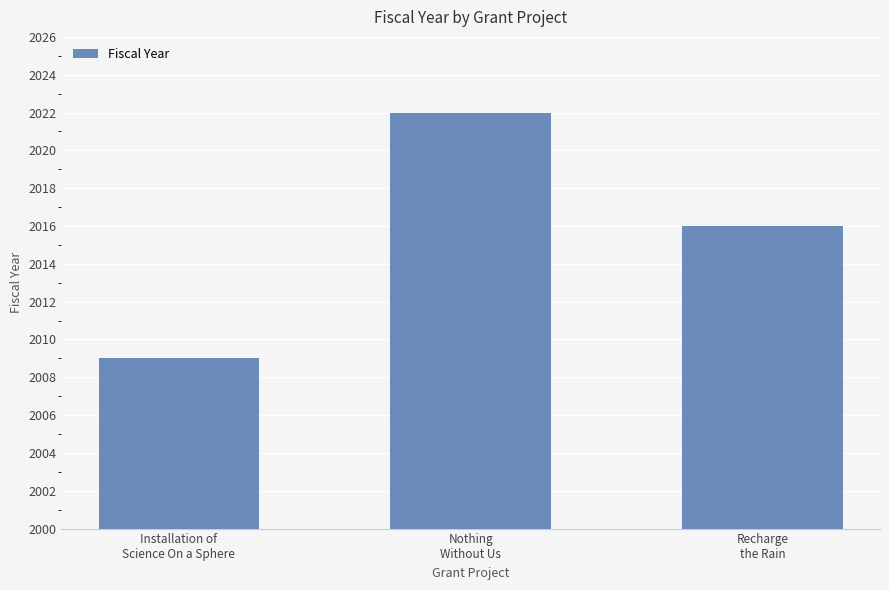

The value at Installation of
Science On a Sphere is 2009. True or false?

True